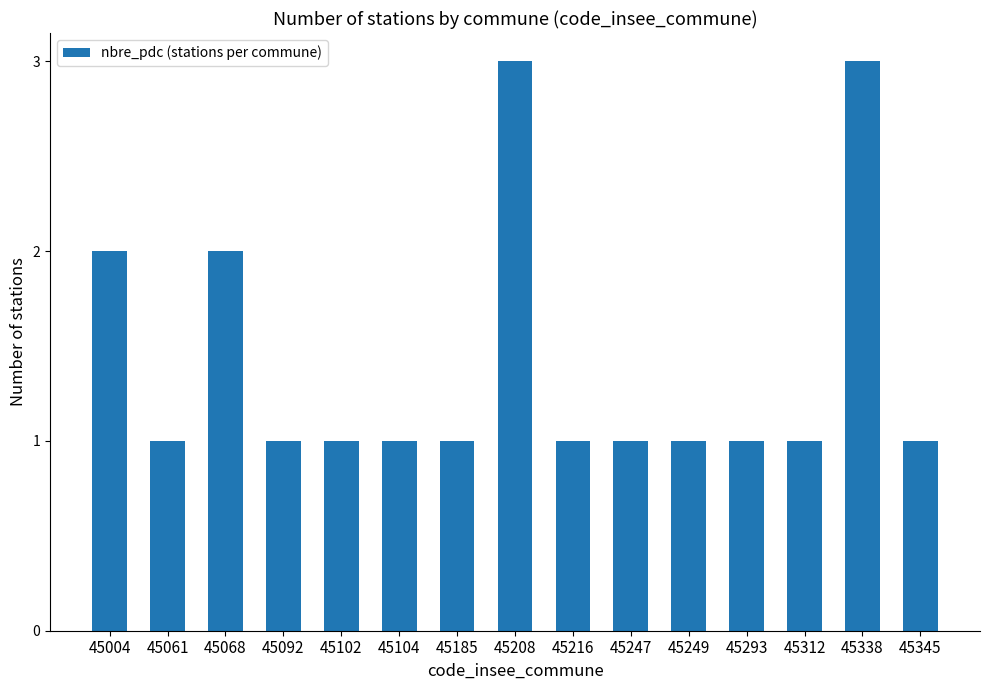

Between 45338 and 45068, which is larger?

45338